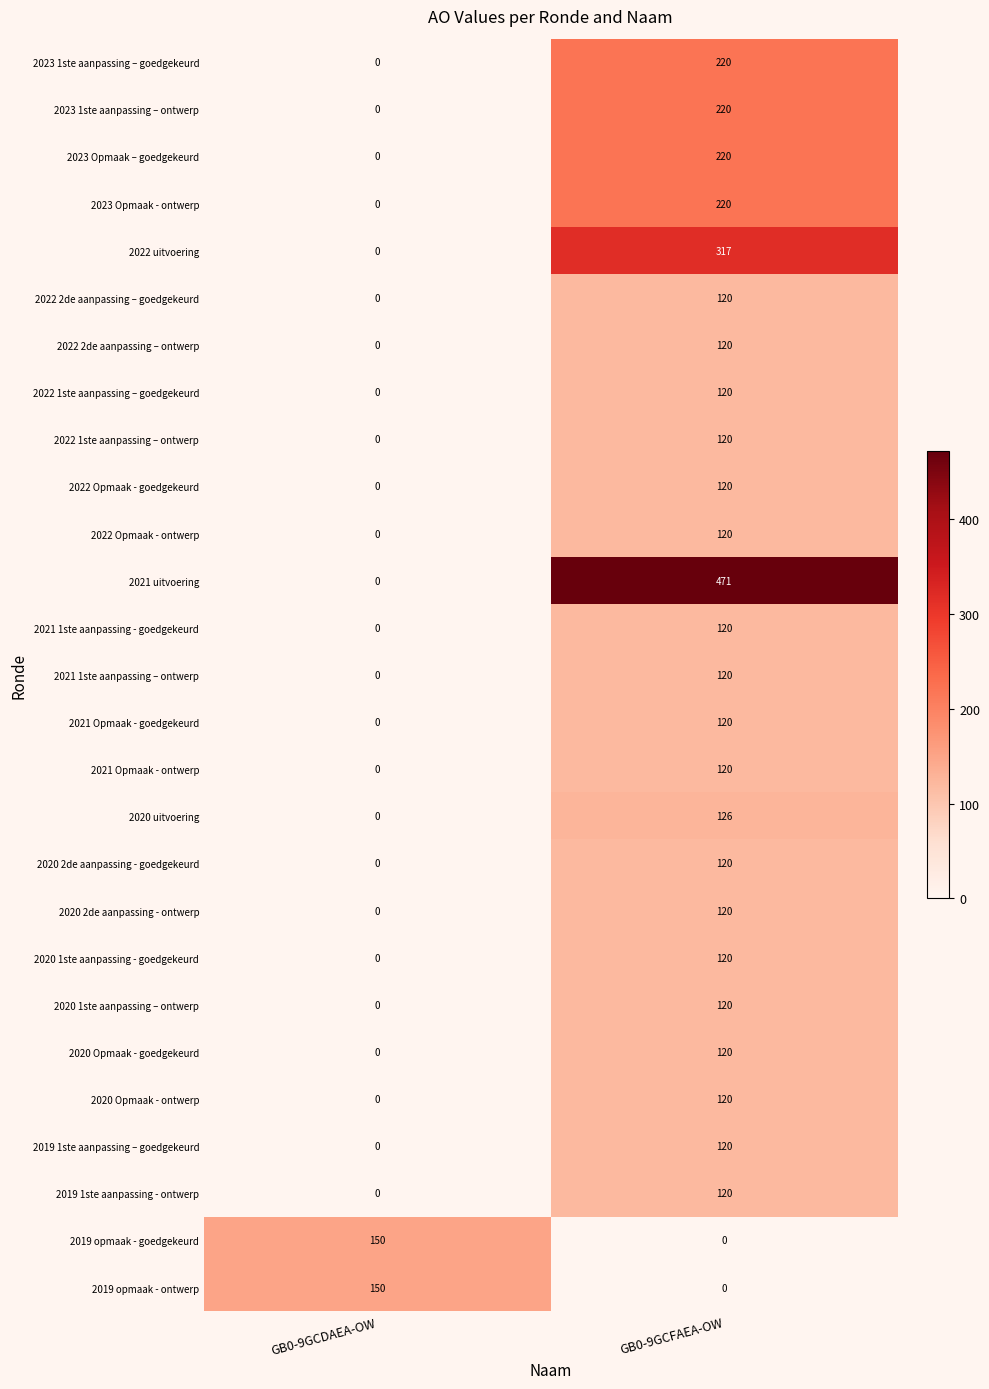

How many data points in 2020 1ste aanpassing – ontwerp are less than 120?

1